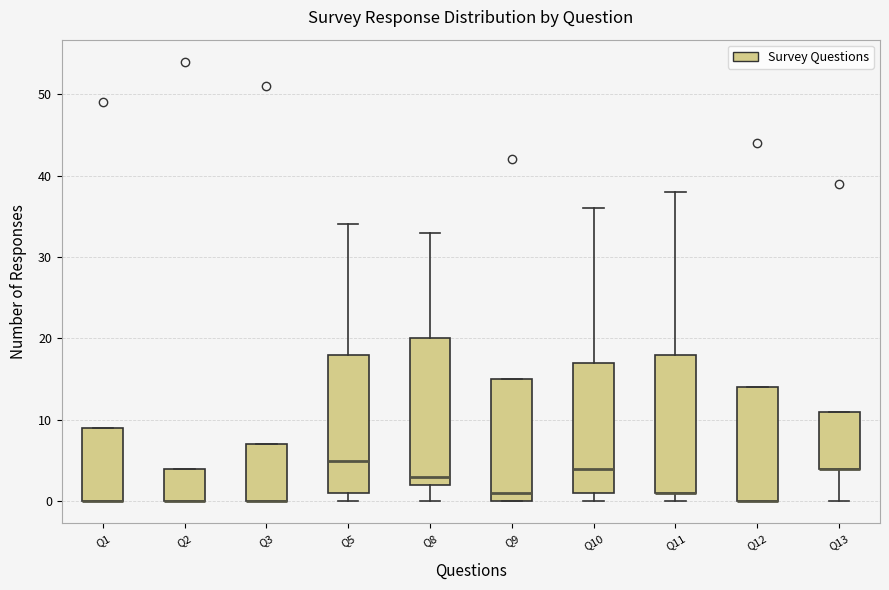

Reading left to right, read every box against the y-axis: the position of its median line, the range the box covers, and the ends of its whiskers. The values are not printed on the chart, so give them approximately, as read against the axis.

Q1: median 0 (drawn on the box's lower edge), box 0 to 9, whiskers 0 to 9
Q2: median 0 (drawn on the box's lower edge), box 0 to 4, whiskers 0 to 4
Q3: median 0 (drawn on the box's lower edge), box 0 to 7, whiskers 0 to 7
Q5: median 5, box 1 to 18, whiskers 0 to 34
Q8: median 3, box 2 to 20, whiskers 0 to 33
Q9: median 1, box 0 to 15, whiskers 0 to 15
Q10: median 4, box 1 to 17, whiskers 0 to 36
Q11: median 1 (drawn on the box's lower edge), box 1 to 18, whiskers 0 to 38
Q12: median 0 (drawn on the box's lower edge), box 0 to 14, whiskers 0 to 14
Q13: median 4 (drawn on the box's lower edge), box 4 to 11, whiskers 0 to 11